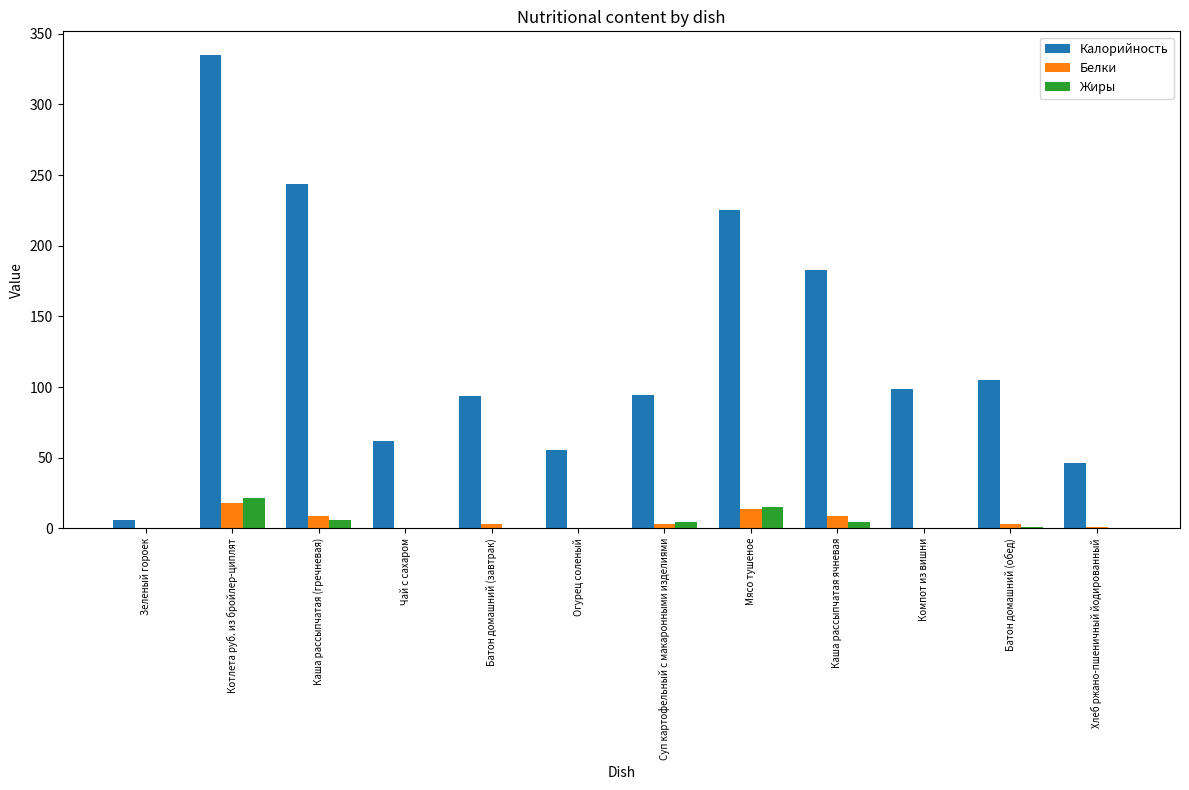

Which series has the largest total across all categories?

Калорийность